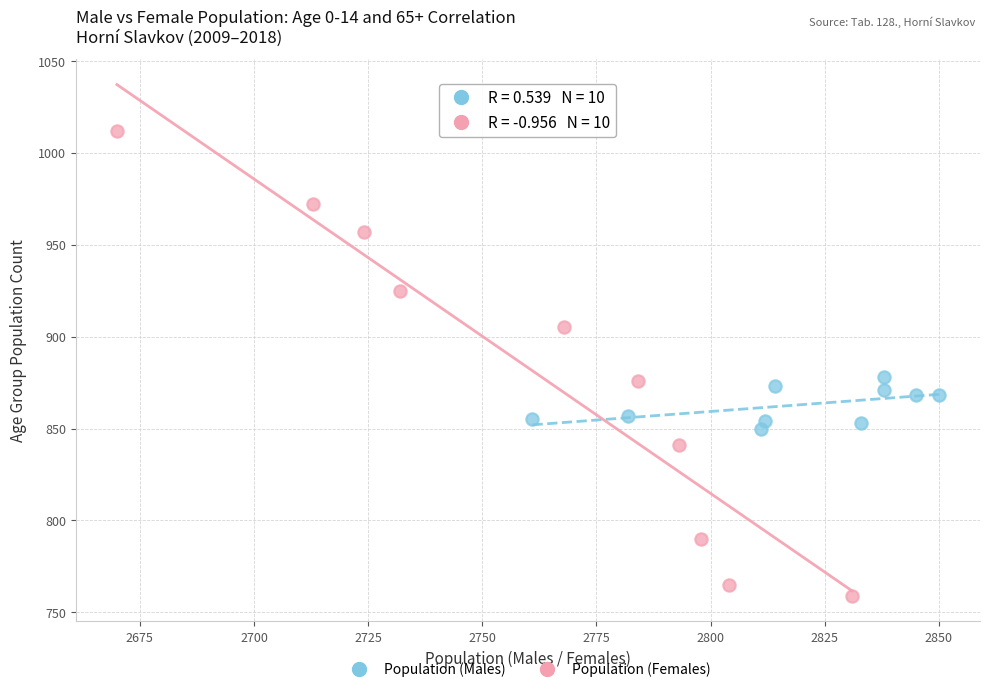

Which series contains the lowest Y value?

Population (Females)